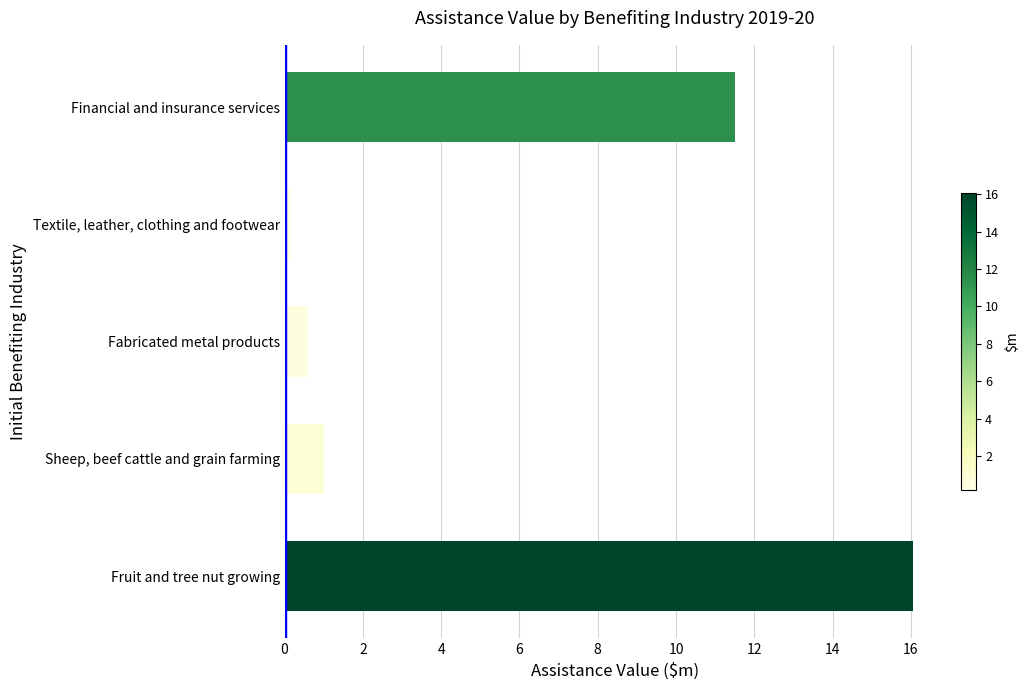

True or false: the data shows 11.5 at Financial and insurance services.

True